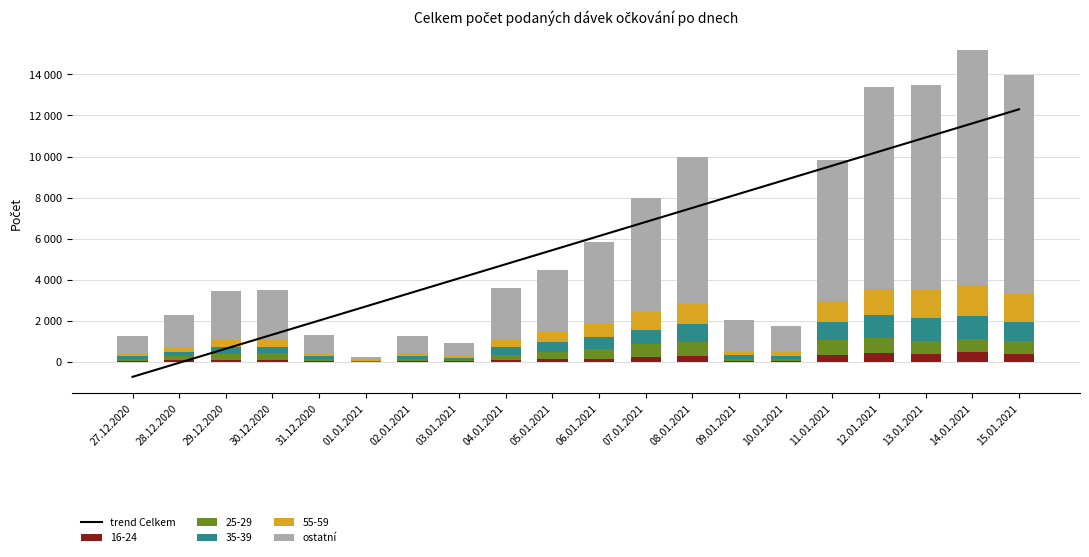

At which label is trend Celkem closest to 5786?

05.01.2021